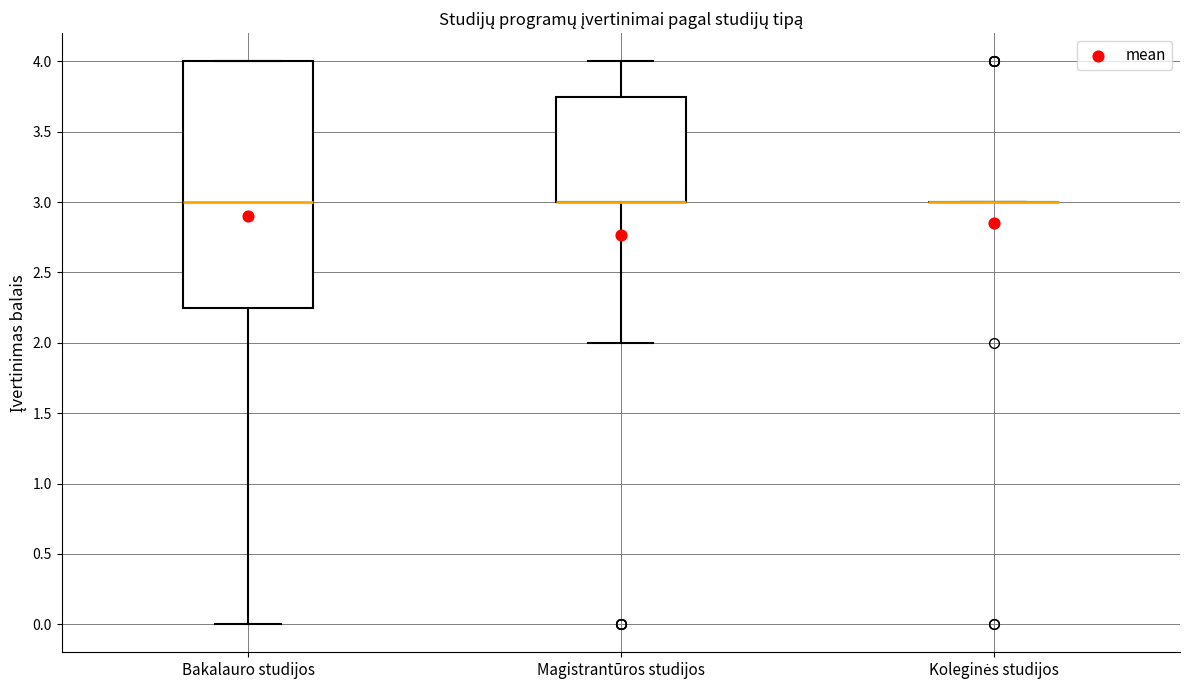

Comparing the boxes themselves (not the whiskers), which one is the tallest?

Bakalauro studijos